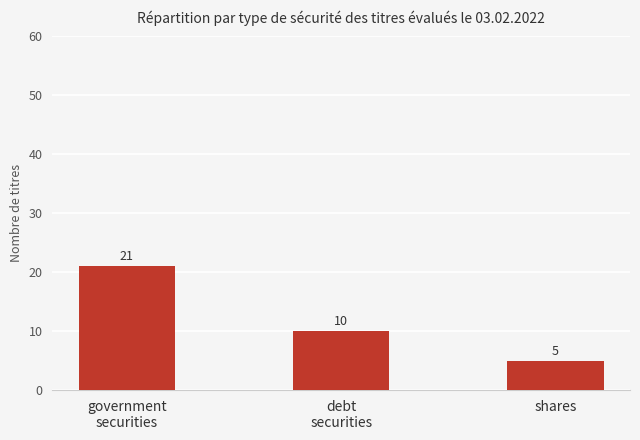

At which label is the value closest to 13?

debt
securities